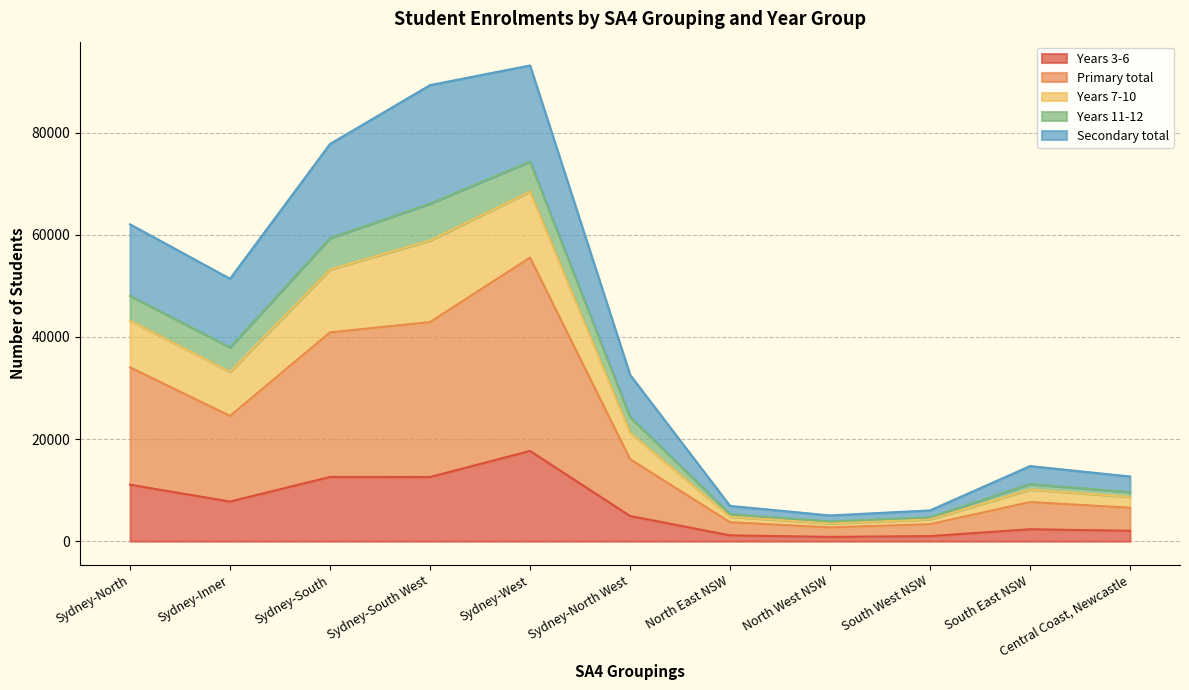

In Primary total, how many points are lower than both neighbors (excluding endpoints)?

2